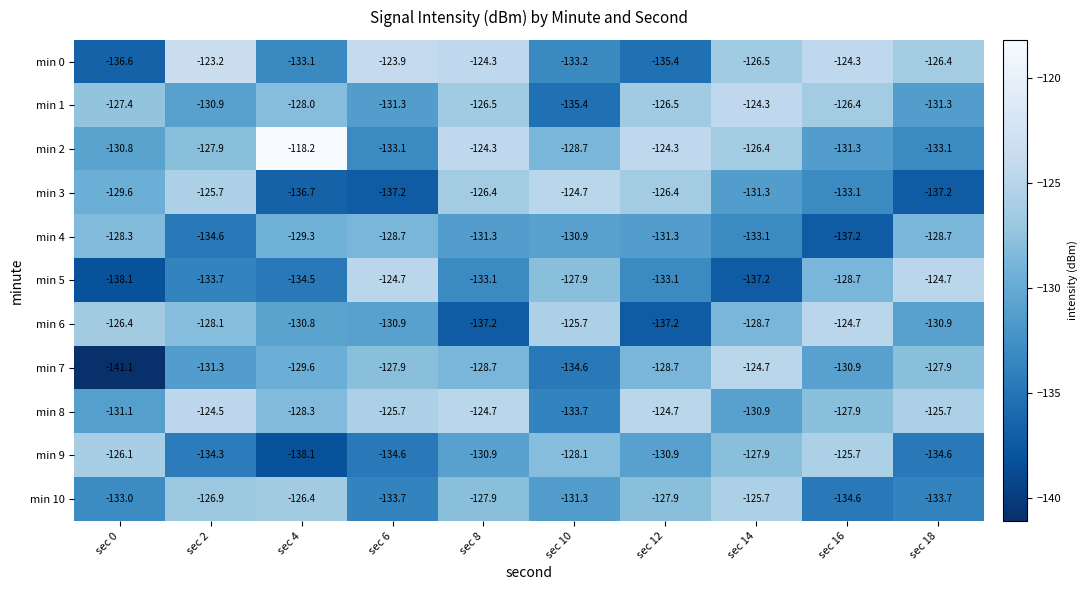

Which series has the largest range (max minus min)?

min 7